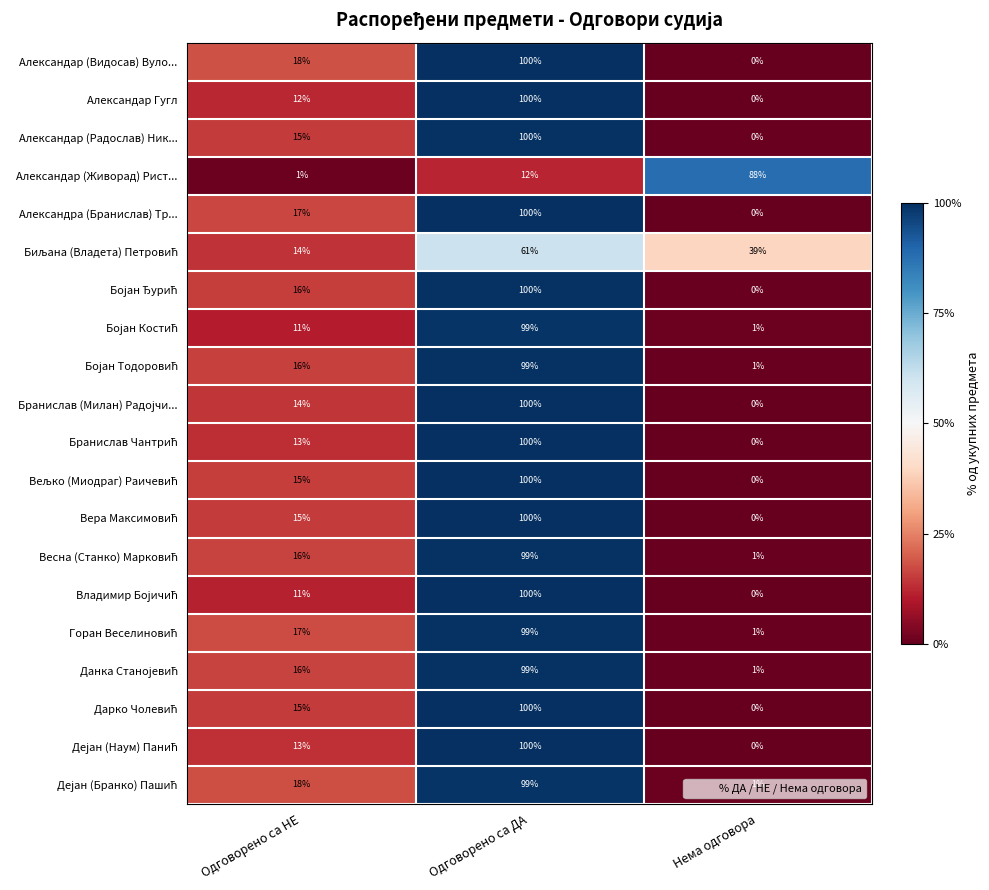

Which label corresponds to the smallest value in the chart?

Нема одговора